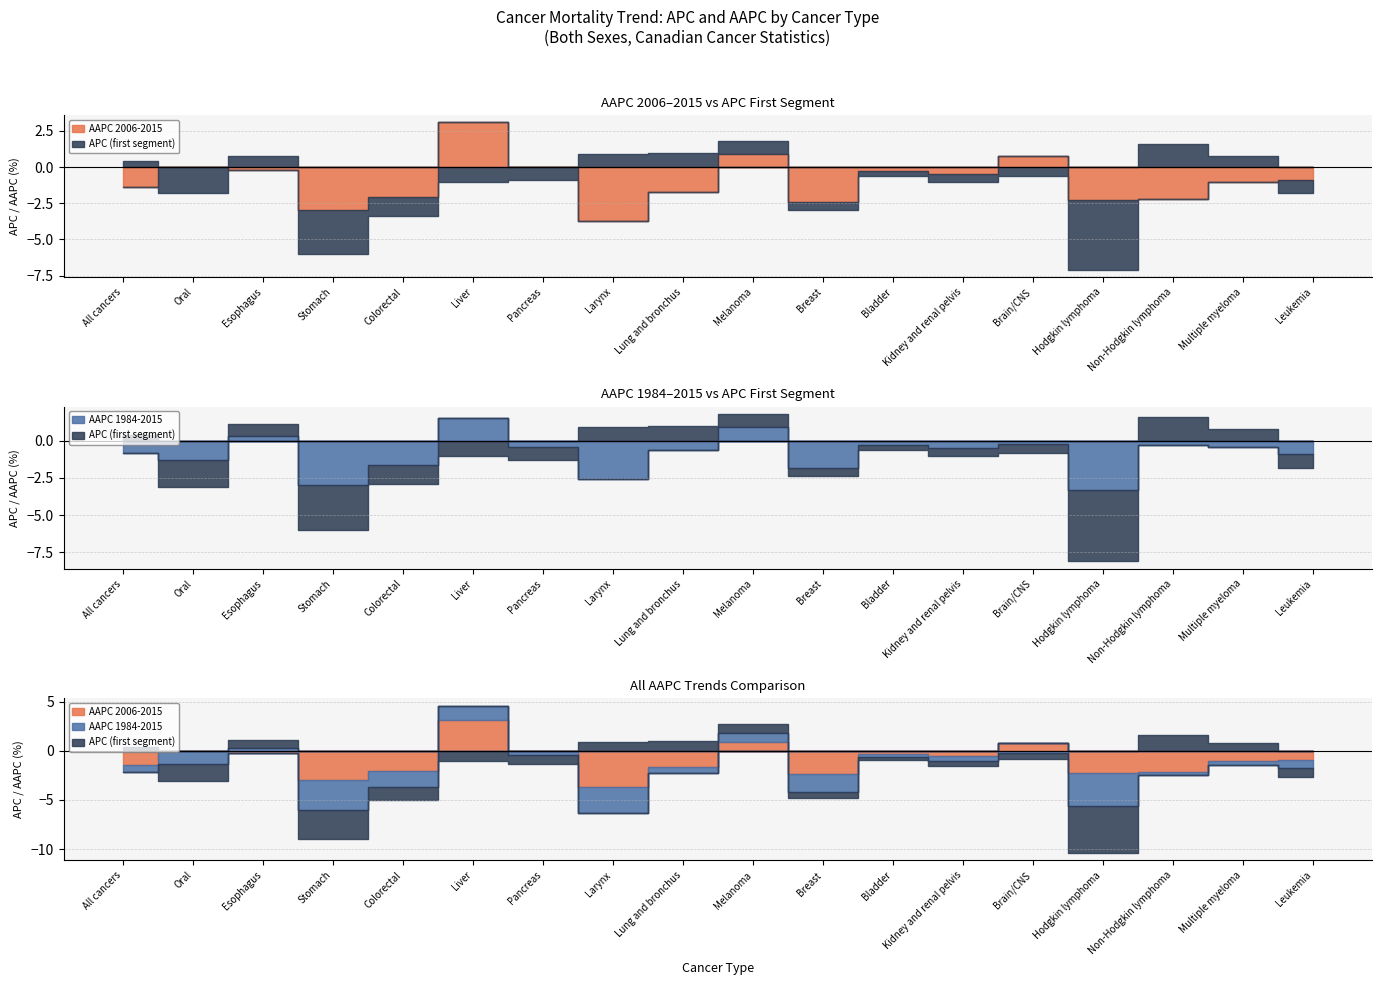

Does the chart have visible grid lines?

Yes